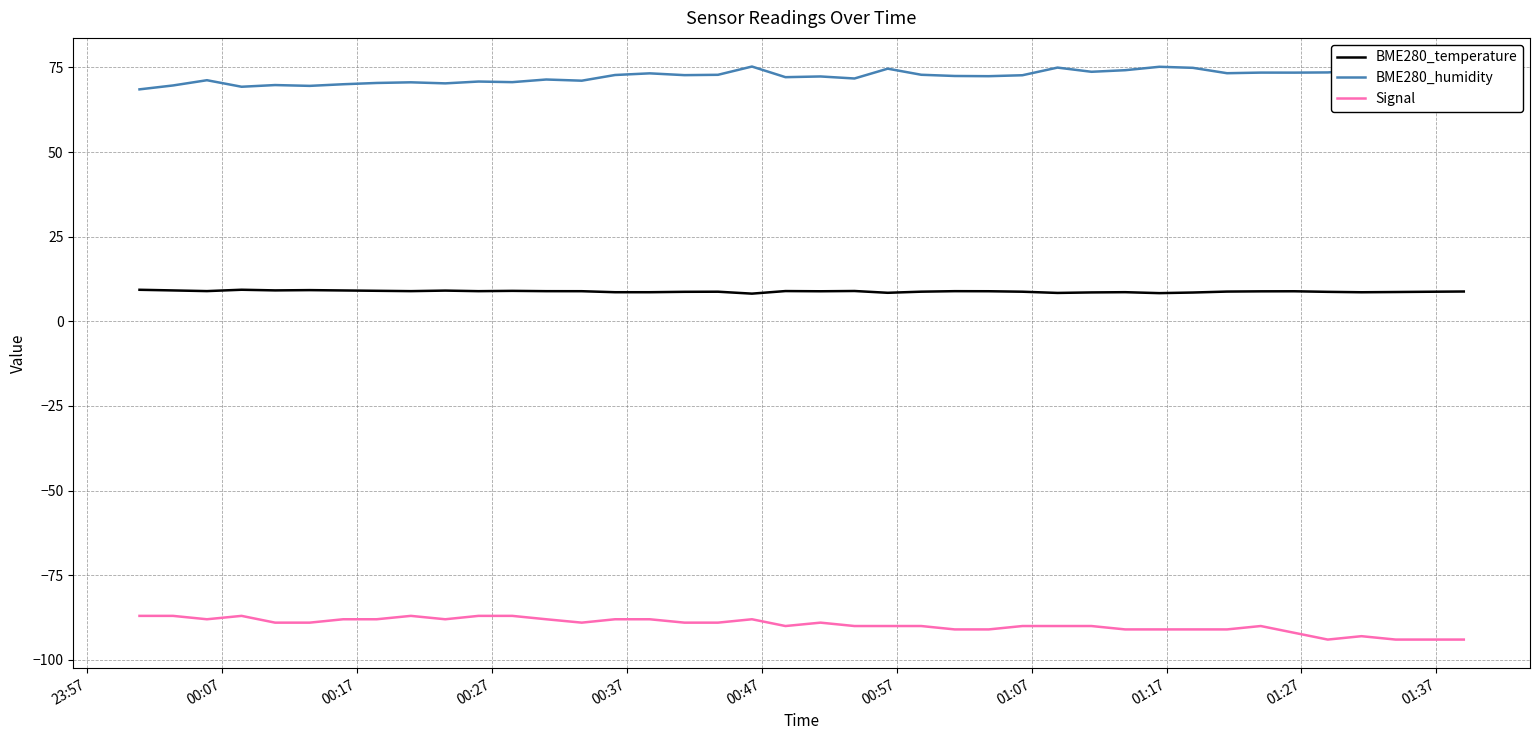

Which series has the largest total across all categories?

BME280_humidity